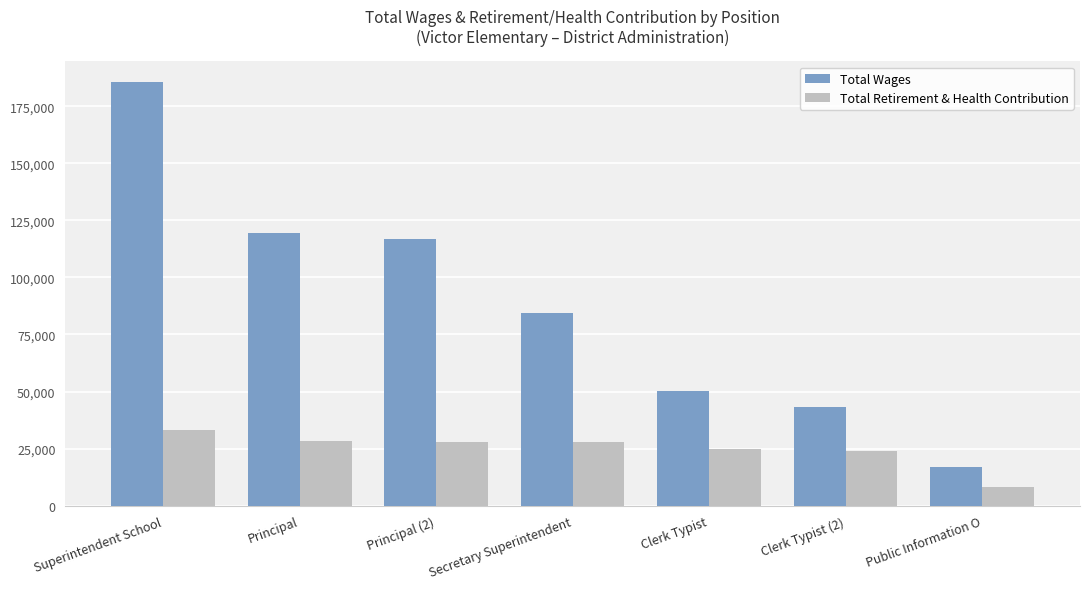

What is the maximum value shown in the chart?

185371